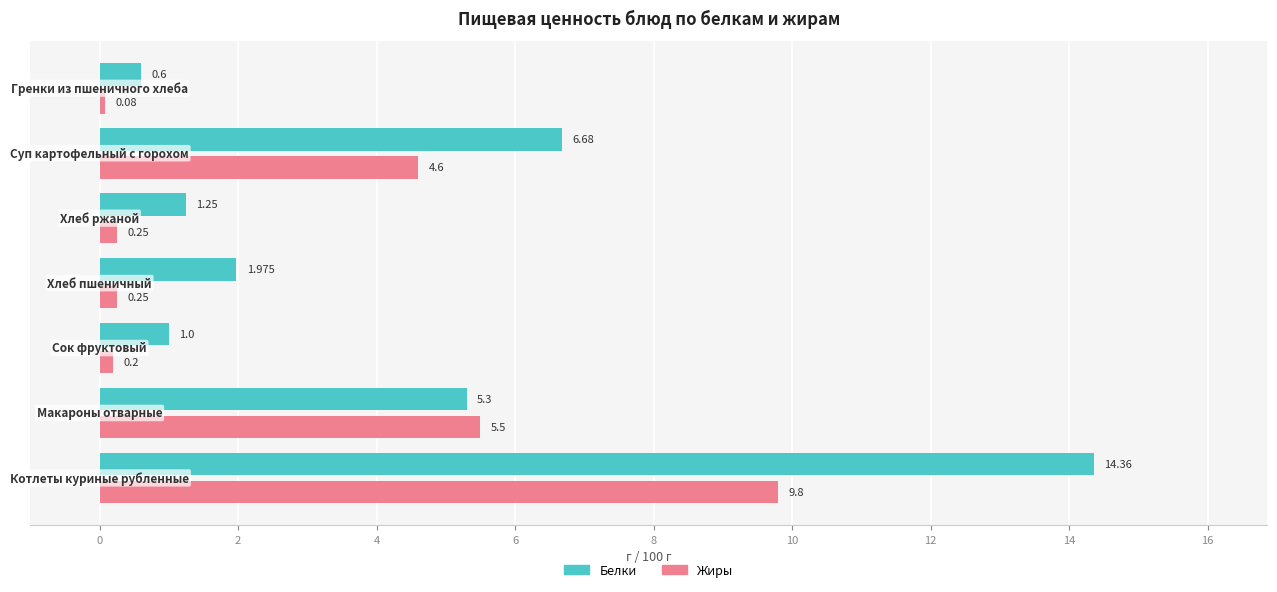

What are all the series names shown in the legend?

Белки, Жиры